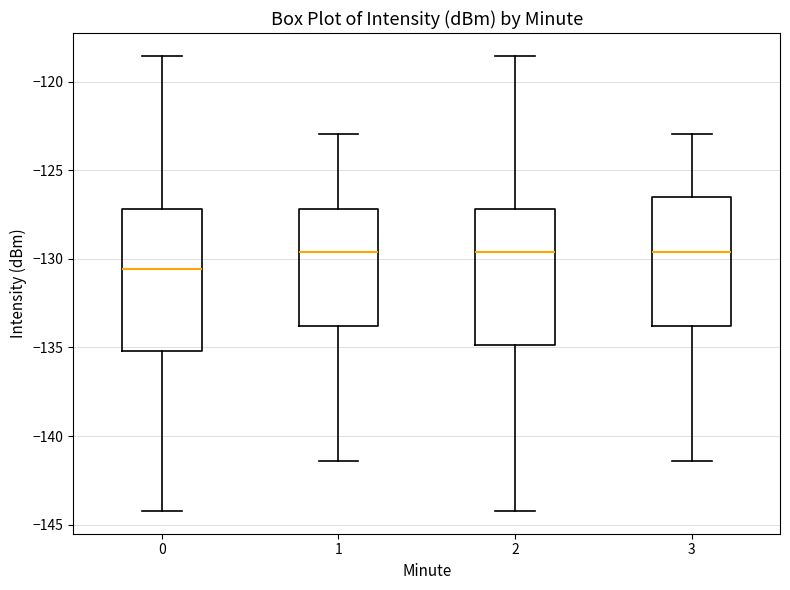

Reading left to right, read every box against the y-axis: the position of its median line, the range the box covers, and the ends of its whiskers. The values are not printed on the chart, so give them approximately, as read against the axis.

0: median -130.5, box -135.0 to -127.0, whiskers -144.0 to -118.5
1: median -129.5, box -134.0 to -127.0, whiskers -141.5 to -123.0
2: median -129.5, box -135.0 to -127.0, whiskers -144.0 to -118.5
3: median -129.5, box -134.0 to -126.5, whiskers -141.5 to -123.0